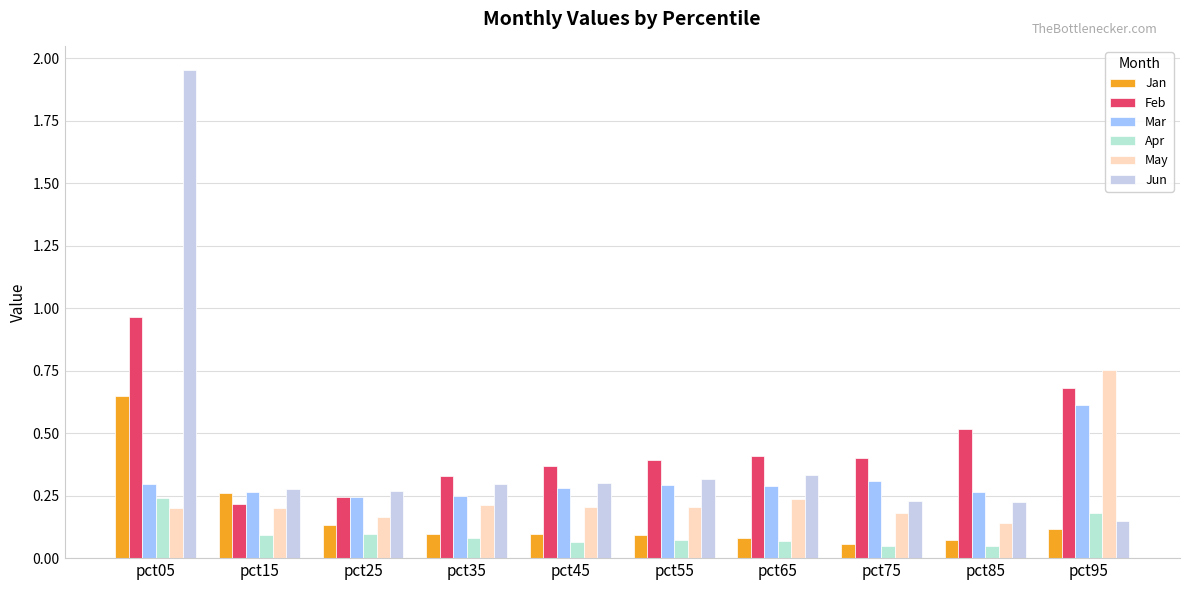

The value of Mar at pct65 is 0.4. True or false?

False